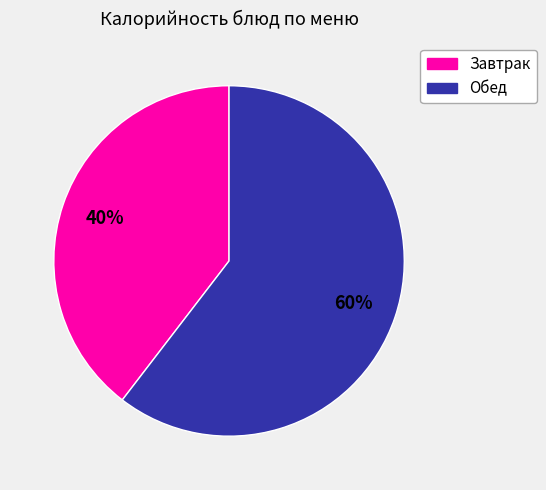

To the nearest percent, what is the average slice percentage?

50%